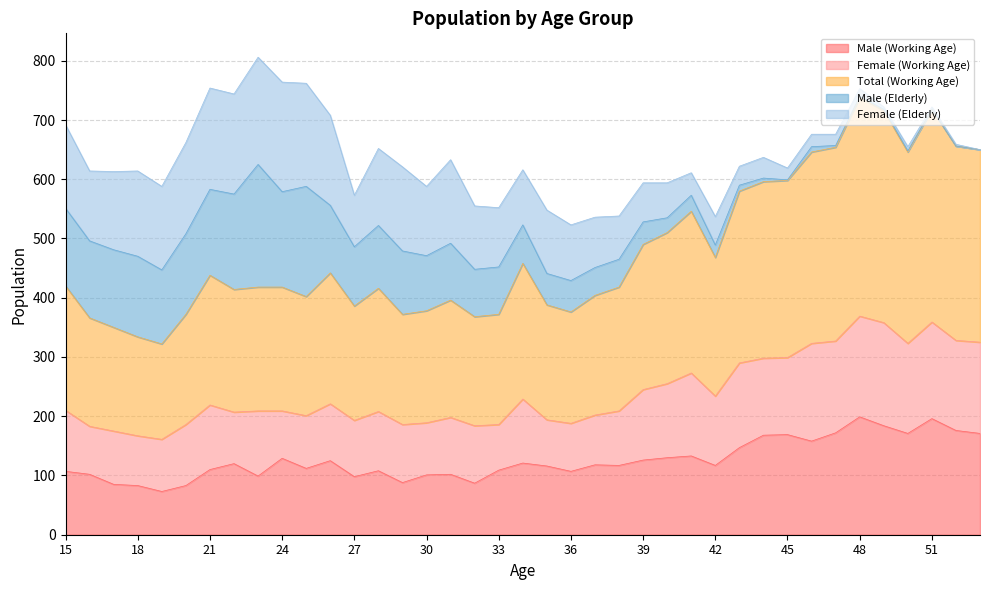

Where is Male (Elderly) nearest to the value 103?

27